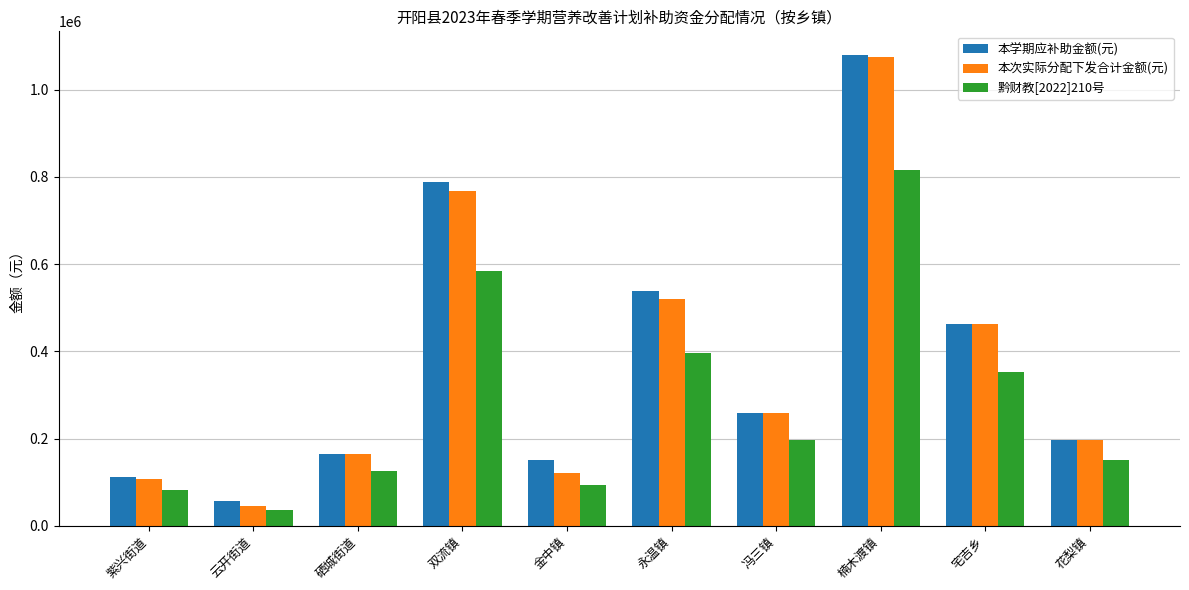

What is the difference between the maximum and minimum values in the 本次实际分配下发合计金额(元) series?

1028177.9